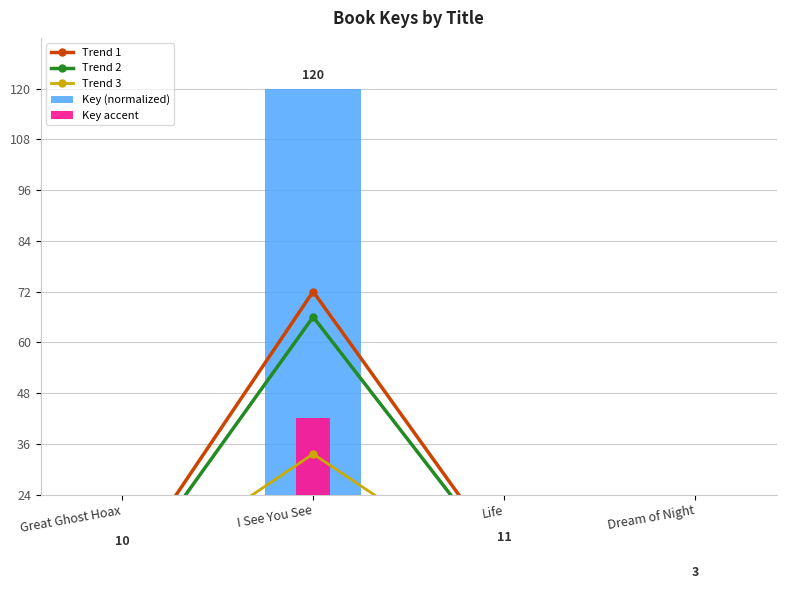

Which series has the largest range (max minus min)?

Key (normalized)